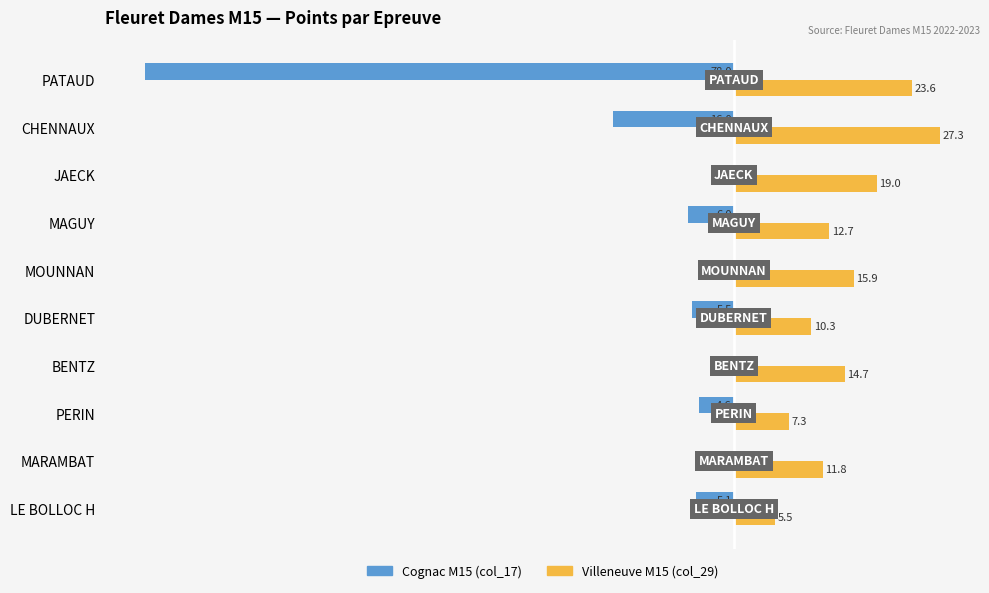

Which label corresponds to the largest value in the chart?

CHENNAUX